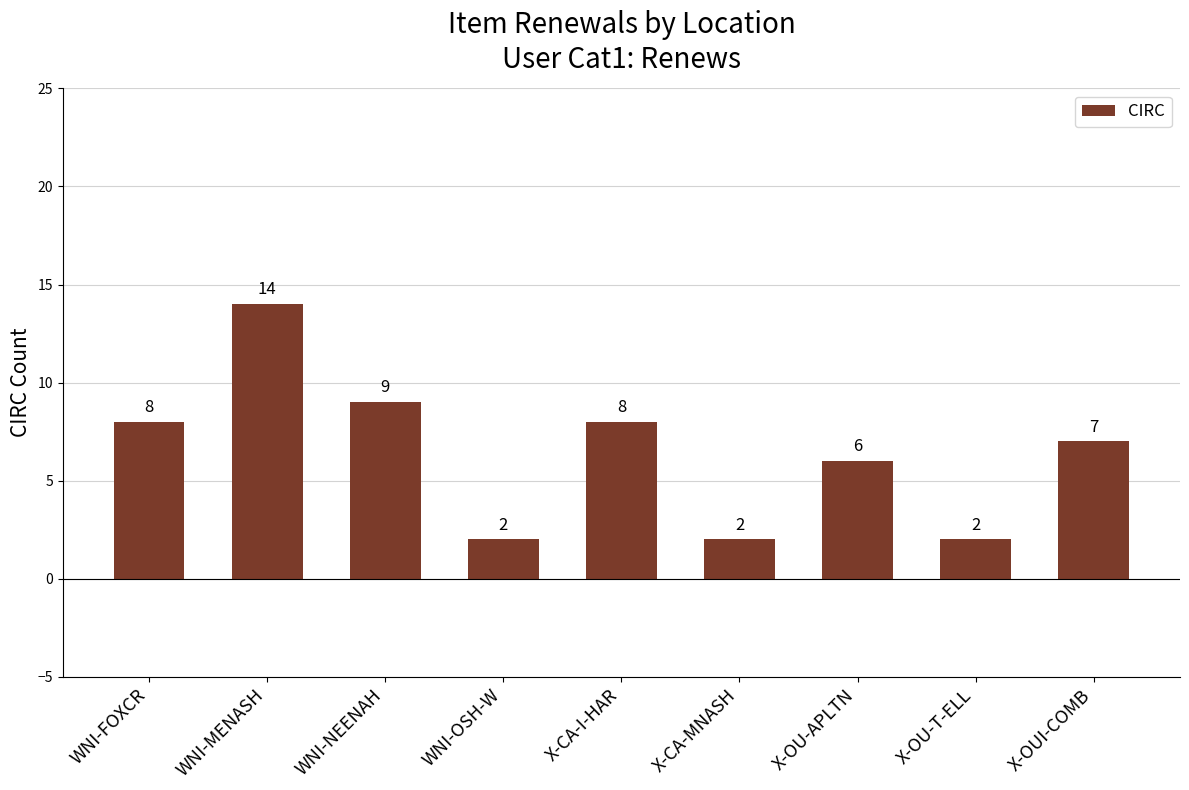

What is the smallest value displayed?

2